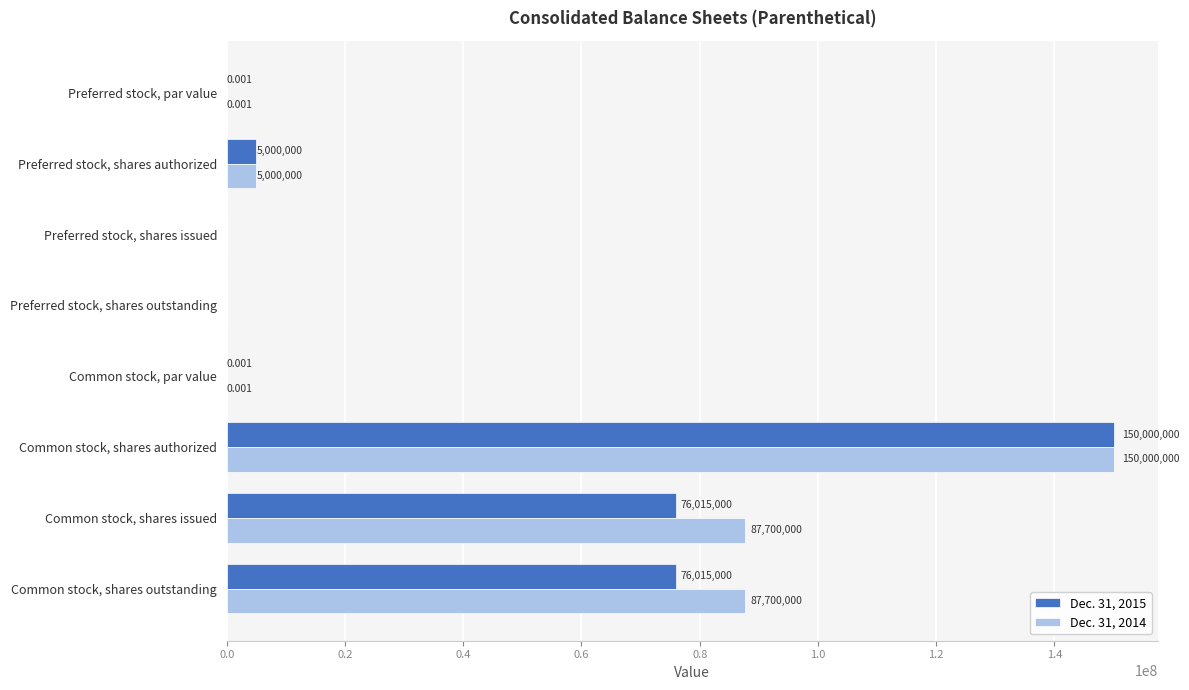

Is the value of Dec. 31, 2014 at Preferred stock, shares authorized greater than the value of Dec. 31, 2015 at Preferred stock, shares issued?

Yes